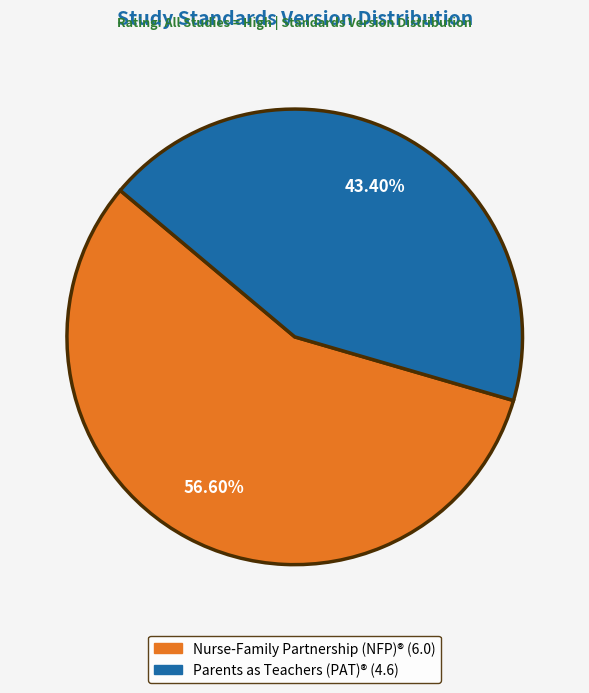

Does any single category account for the majority?

Yes